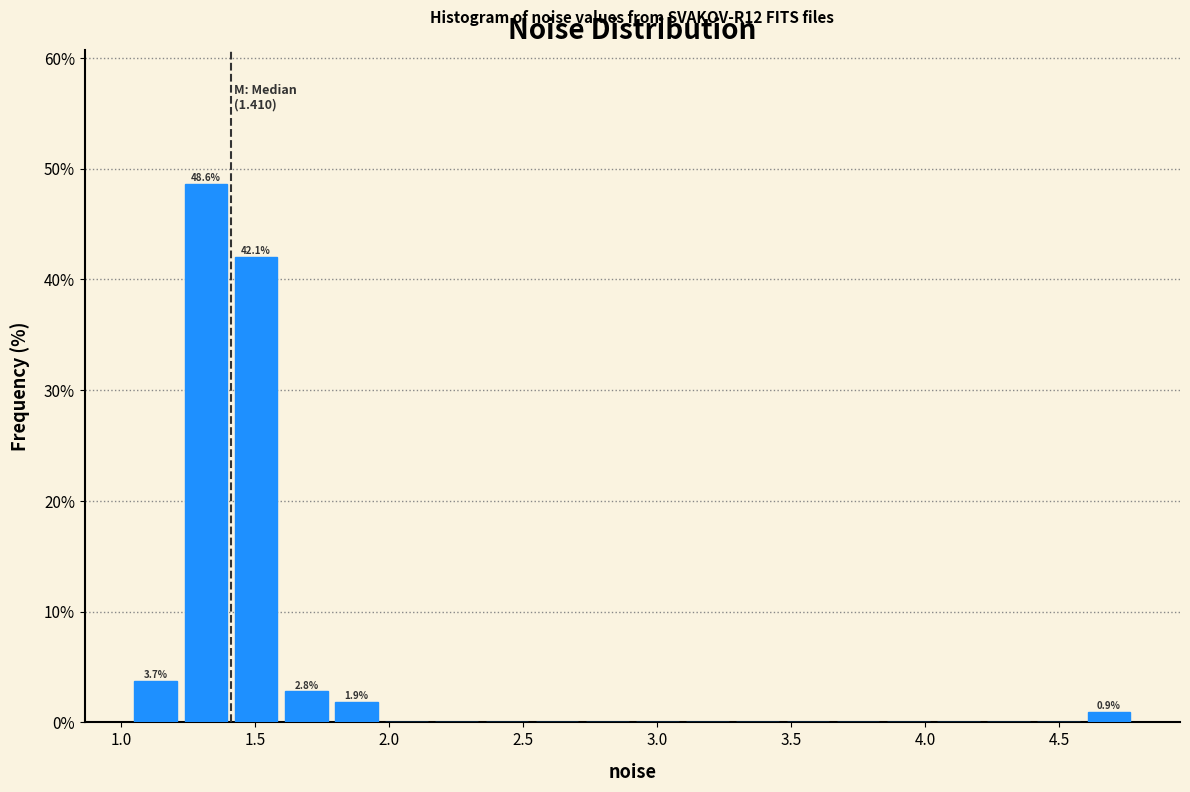

Read against the x-axis, roughly where is the centre of the tallest bar?

1.30